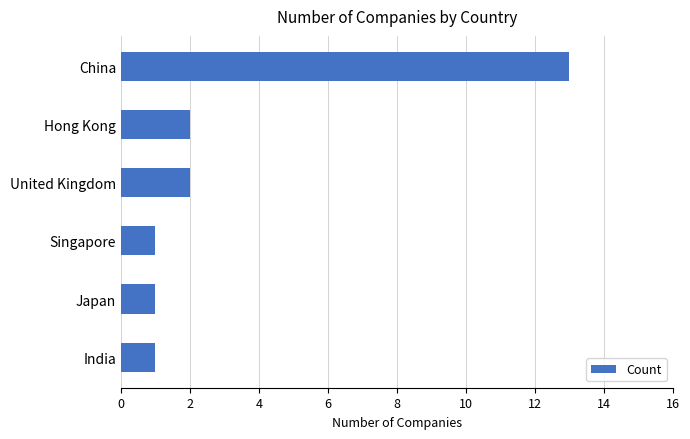

What is the sum of all values?

20